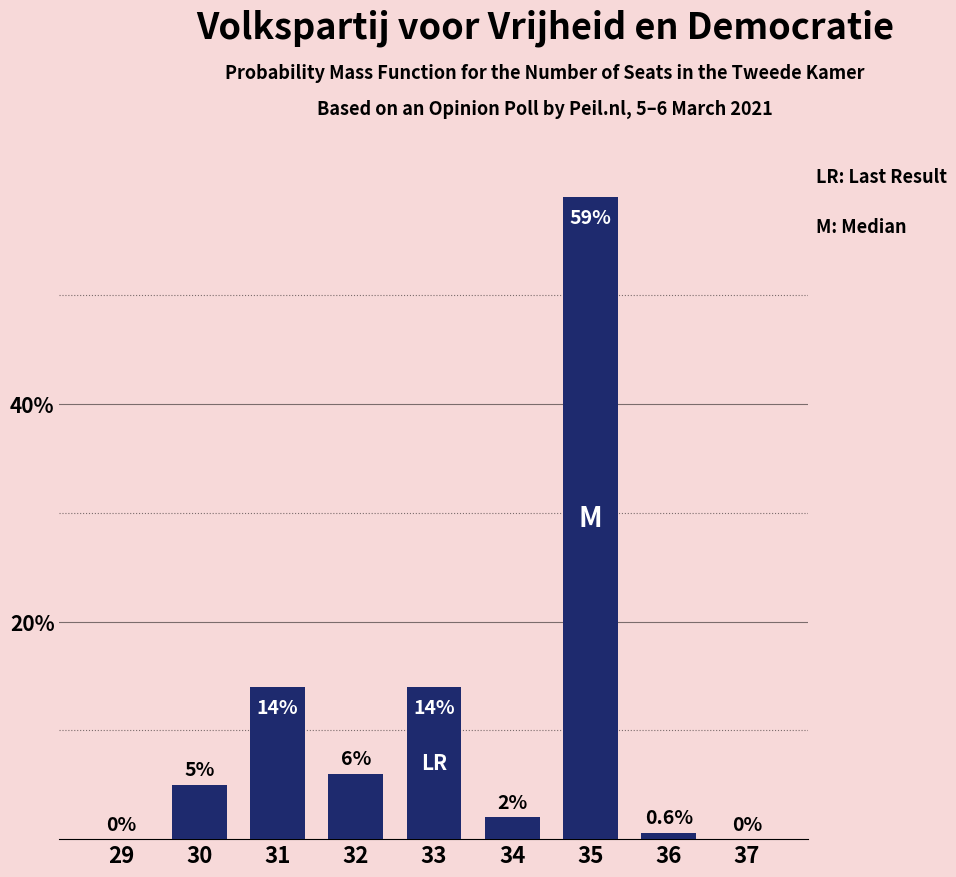

Reading left to right, transcribe all the data shown in this chart.

29=0.0	30=5.0	31=14.0	32=6.0	33=14.0	34=2.0	35=59.0	36=0.6	37=0.0